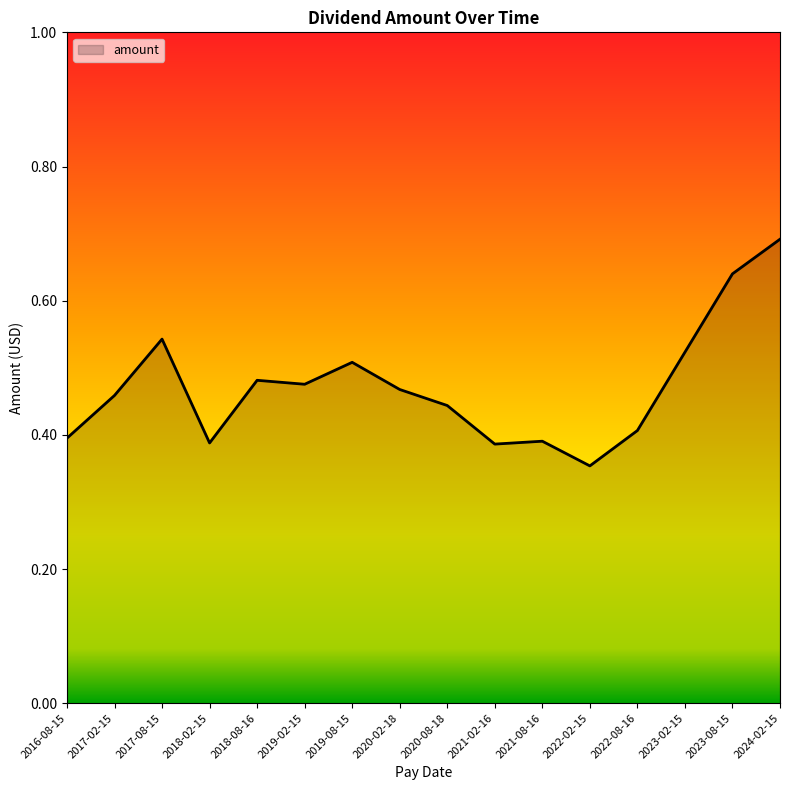

What position from the right is 2017-02-15?

15